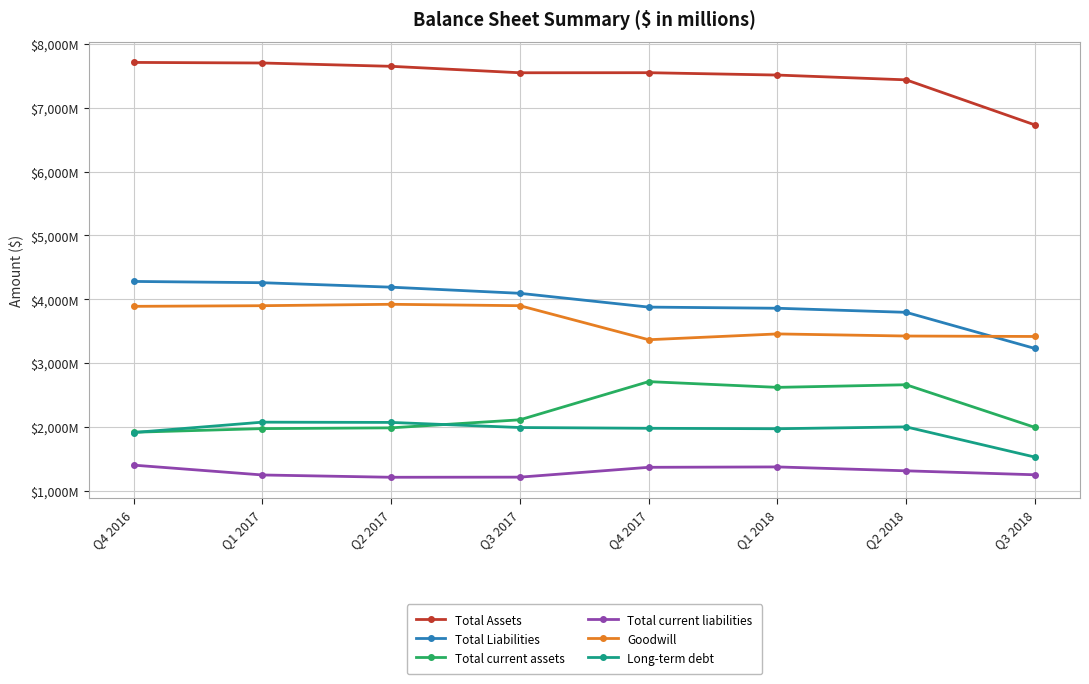

True or false: Total current assets and Total current liabilities intersect in this chart.

False